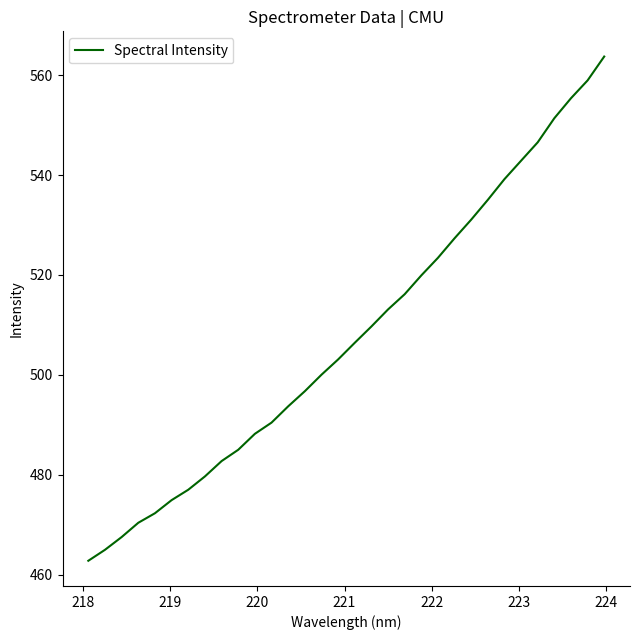

What is the sum of all values?

16249.5